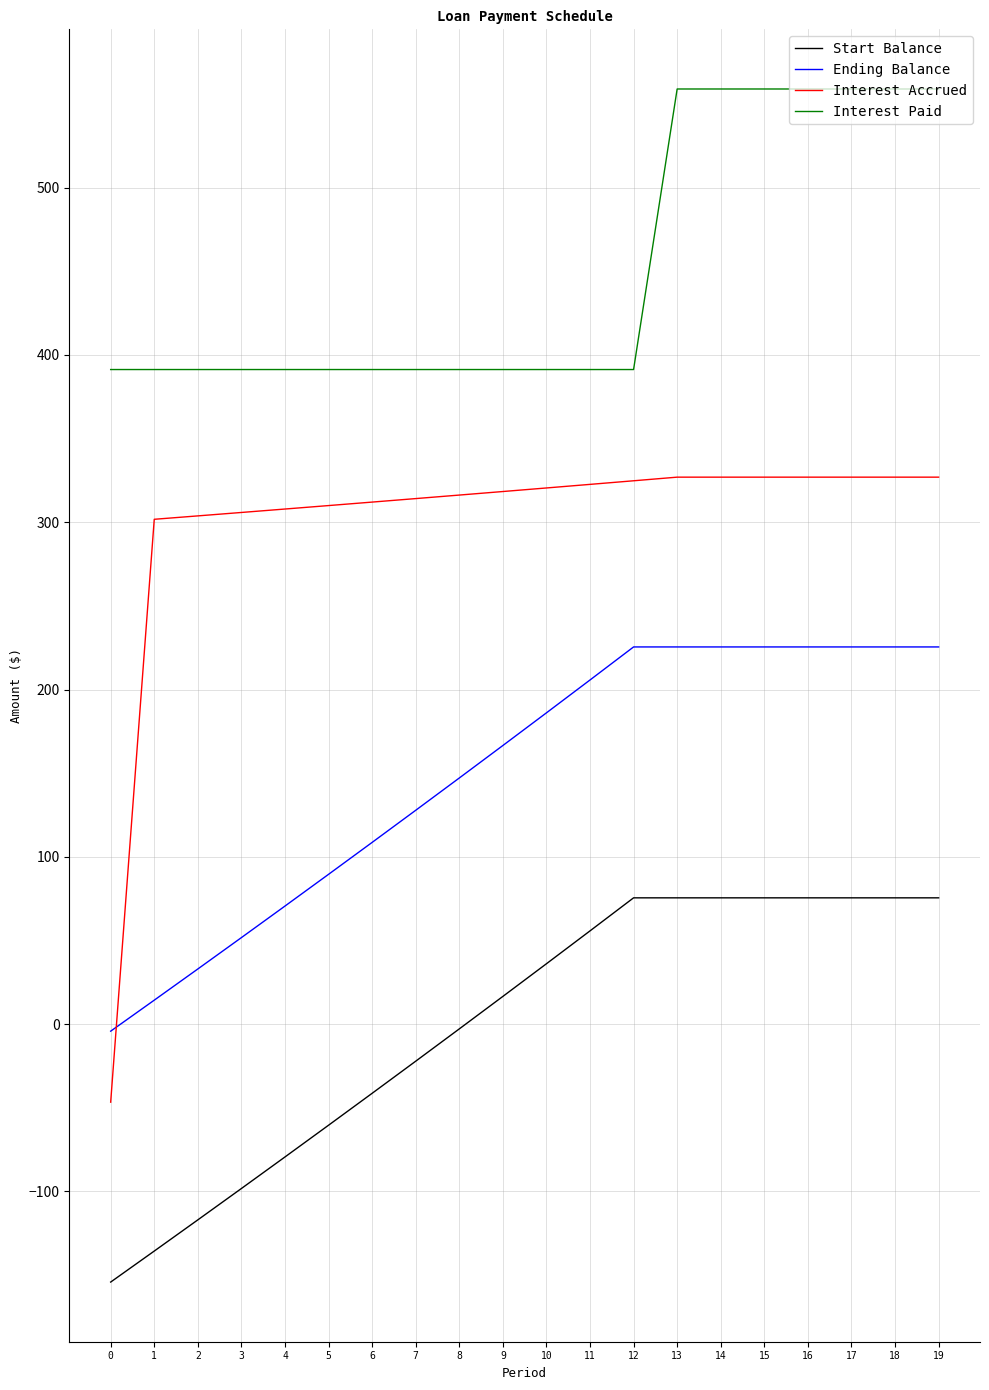

The Start Balance series shows -88.2 at 0. True or false?

False